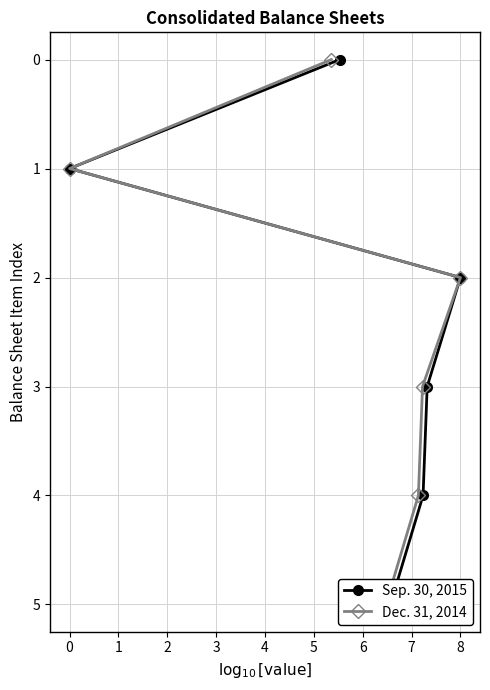

How many lines are shown in the chart?

2